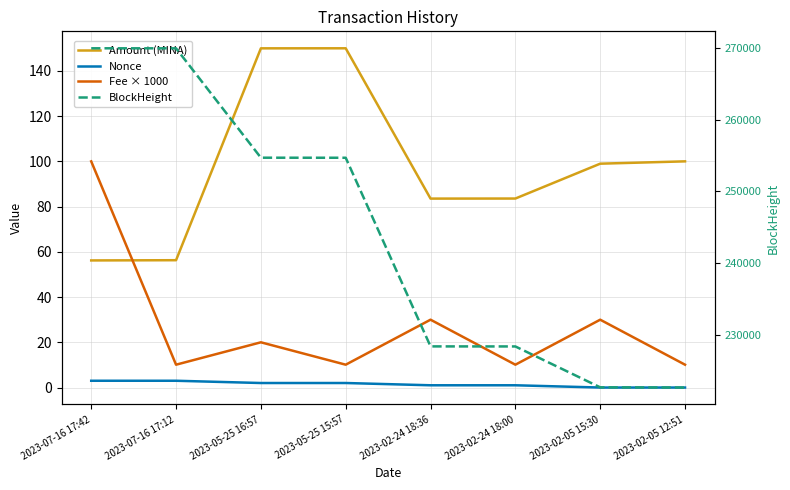

What is the difference between the second highest and second lowest values in the Fee × 1000 series?

19.9